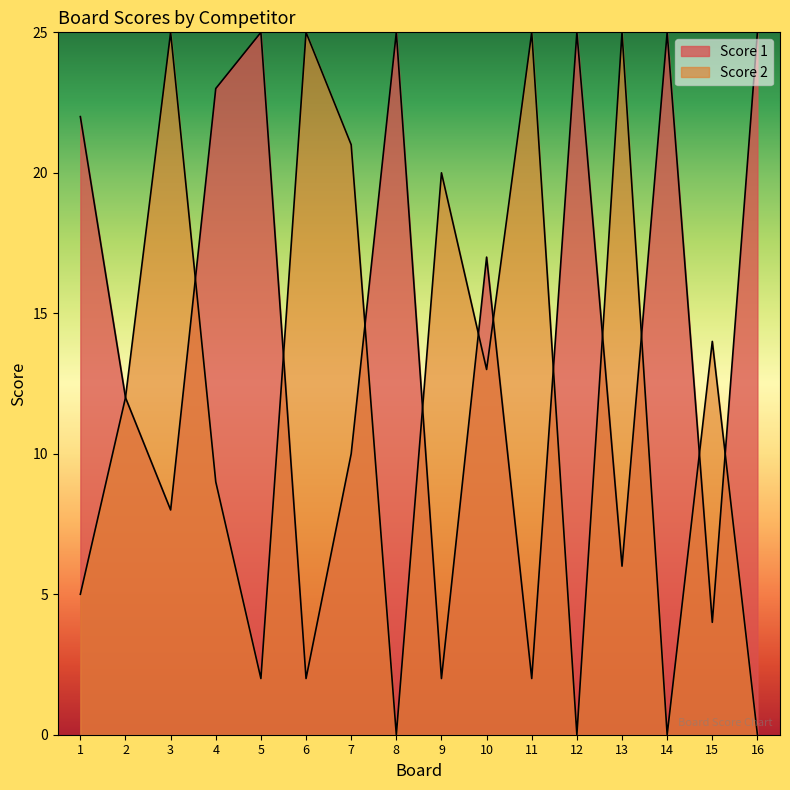

What is the sum of the Score 2 values at 9 and 2?

32